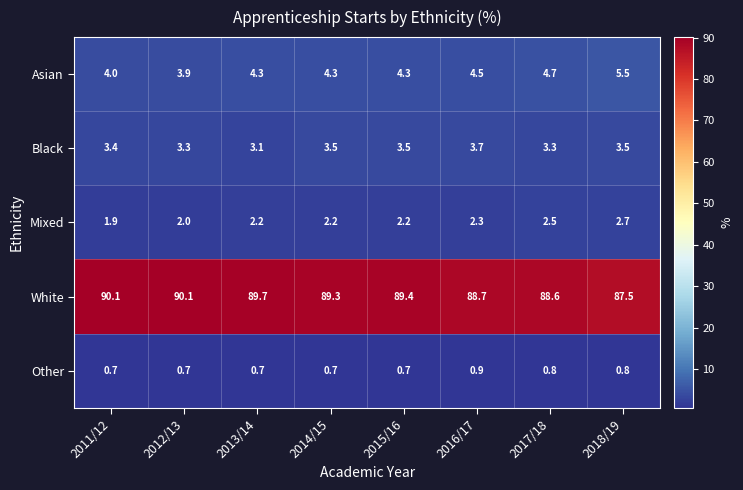

Between 2017/18 and 2018/19, which series saw the biggest shift?

White